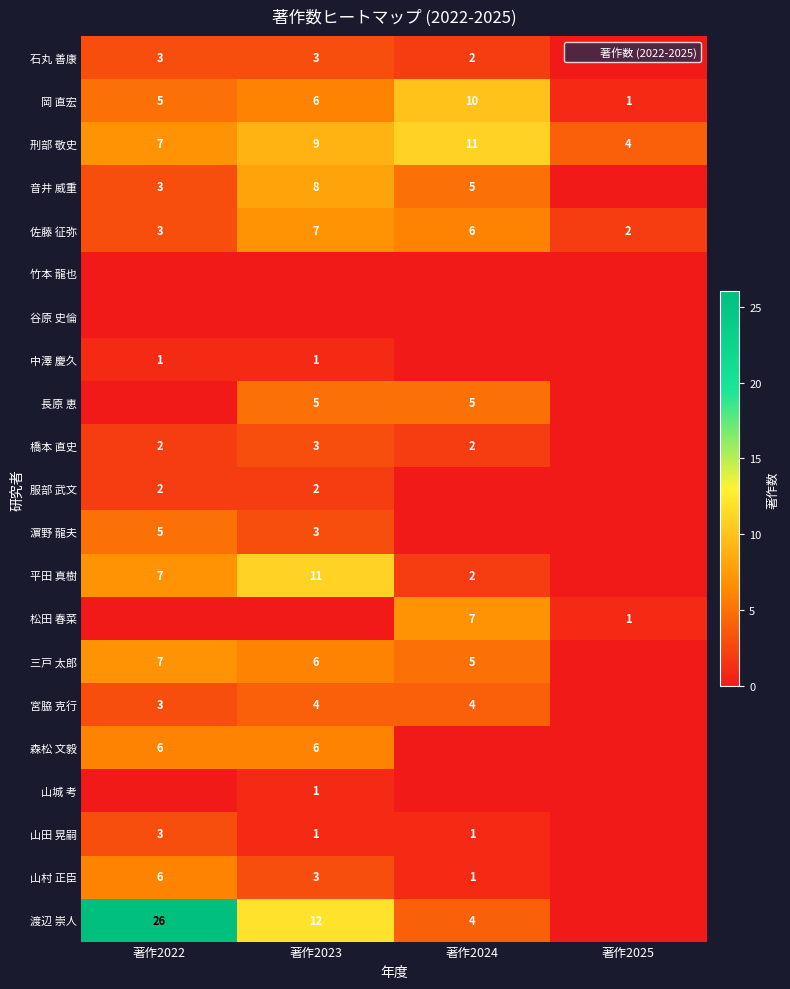

How many distinct data groups are displayed?

21